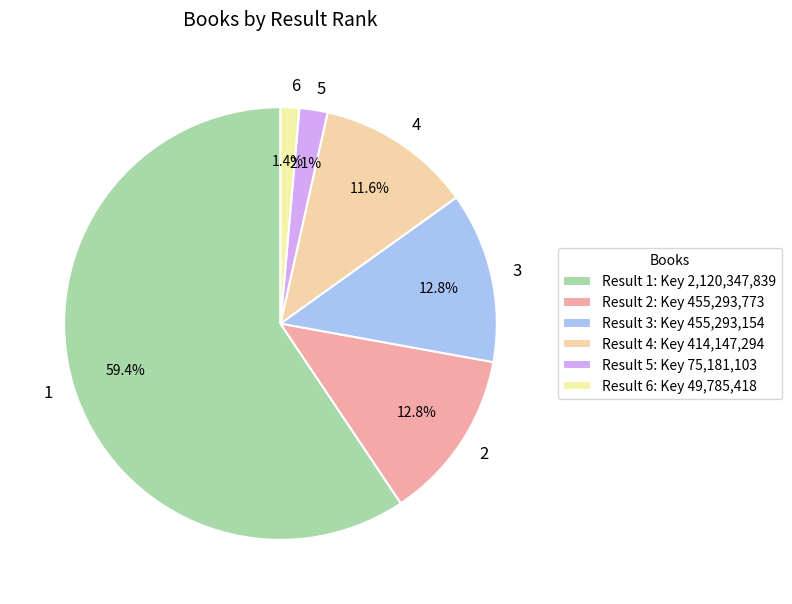

Which category accounts for the majority?

1